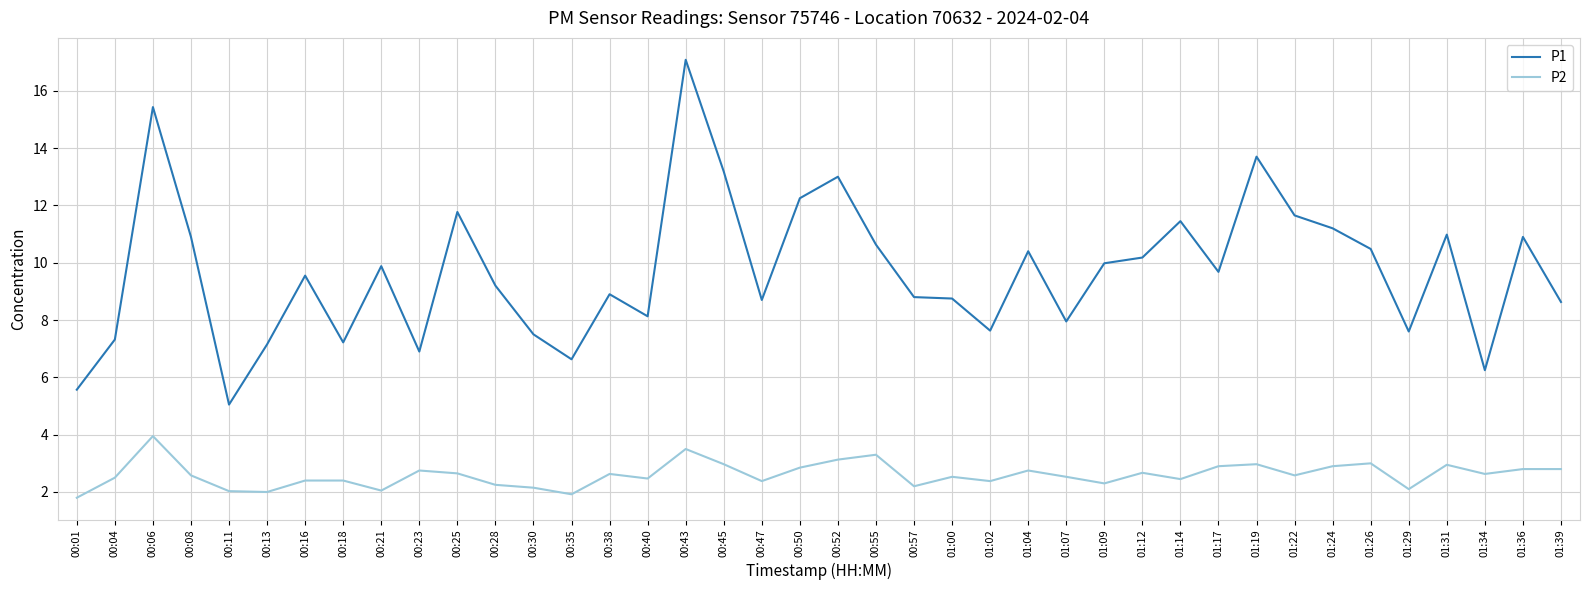

What is the smallest value displayed?

1.8